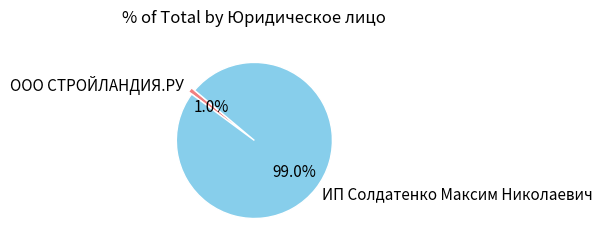

Is it true that ИП Солдатенко Максим Николаевич is 84% of the pie?

False